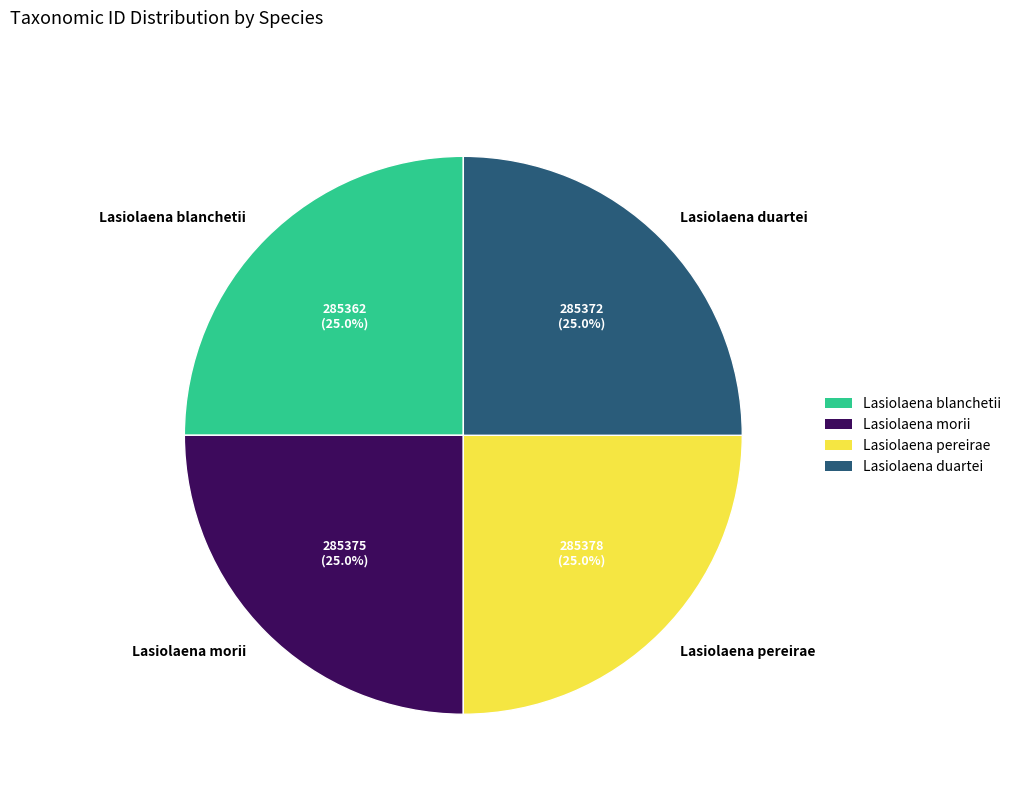

Does any single category account for the majority?

No